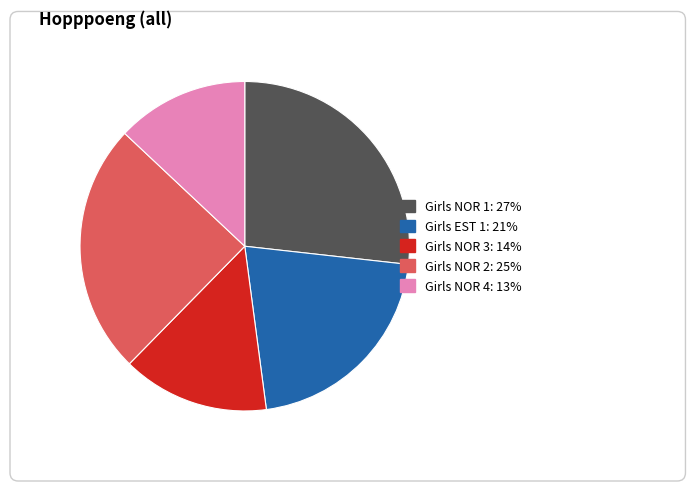

How many segments does this pie chart have?

5